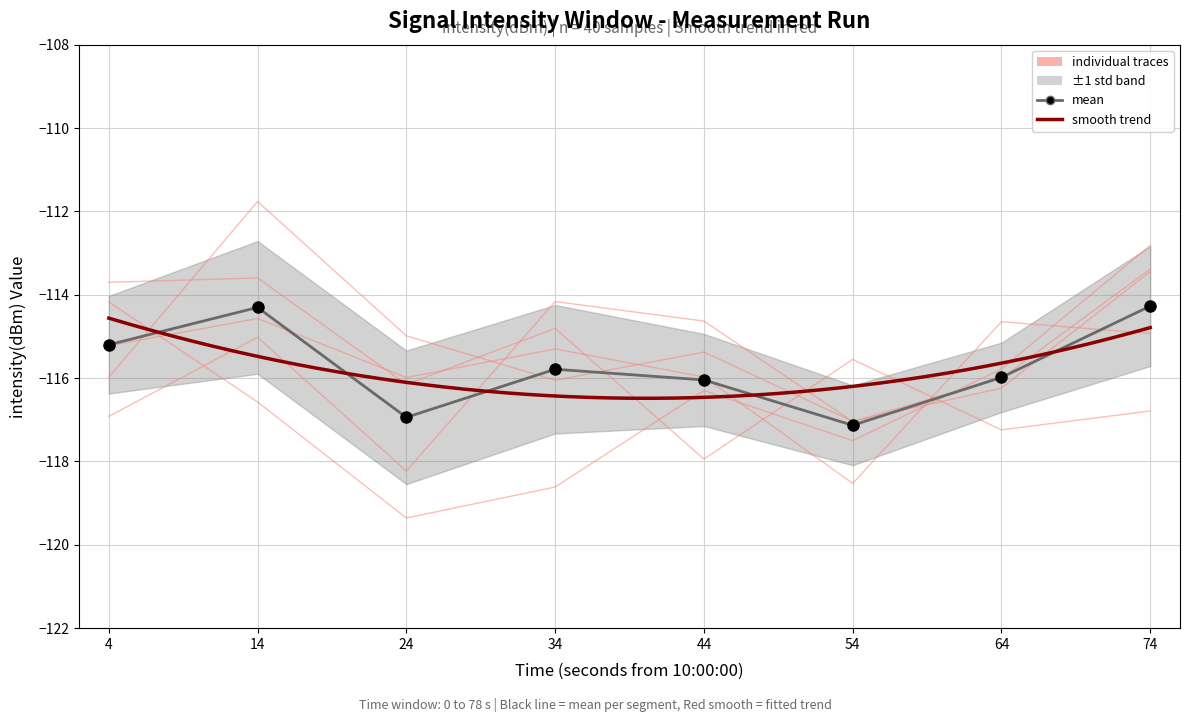

What is the average value?

-115.7